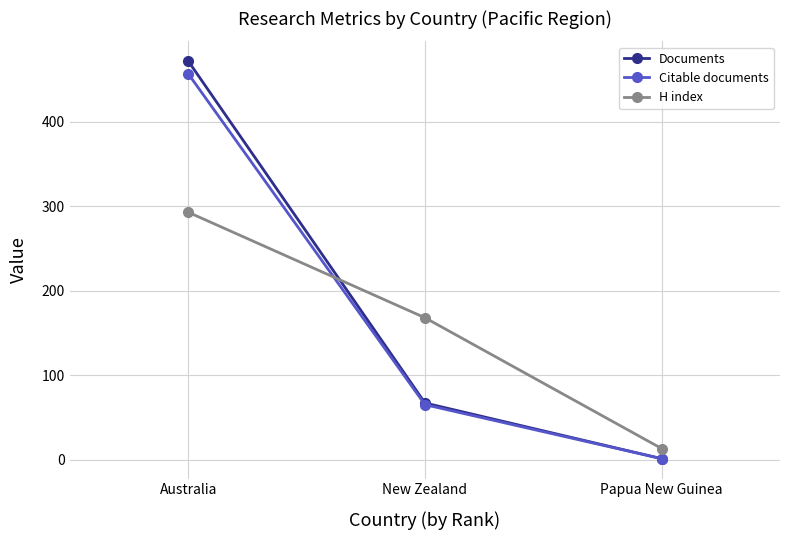

List the labels in order of Documents value, largest first.

Australia, New Zealand, Papua New Guinea